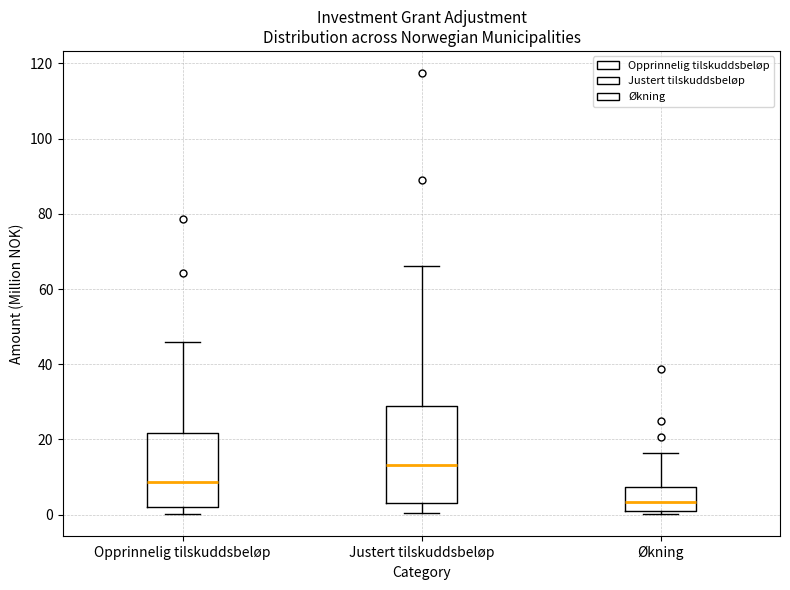

Where is the lower edge of the box for Justert tilskuddsbeløp on the y-axis? The values are not printed on the chart, so give them approximately, as read against the axis.

4